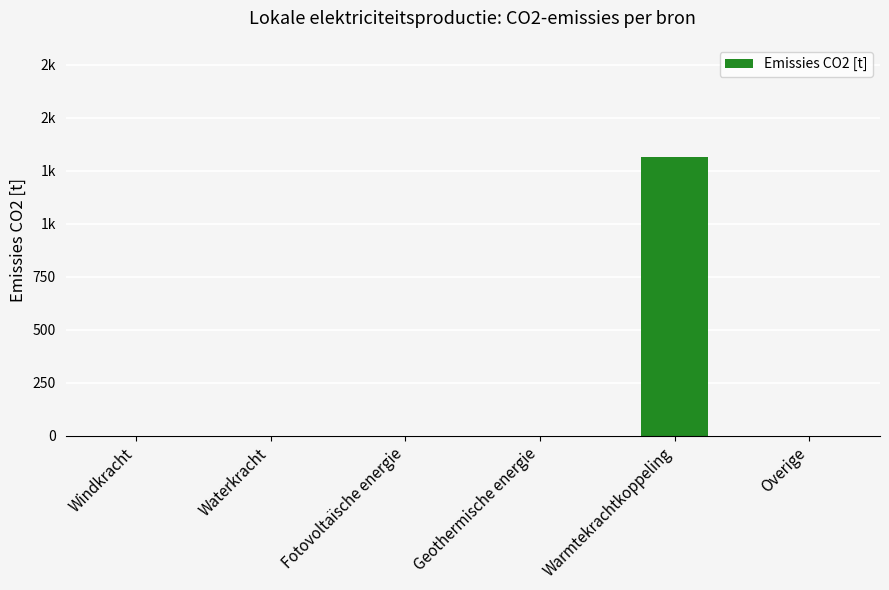

What is the label of the 5th bar from the right?

Waterkracht